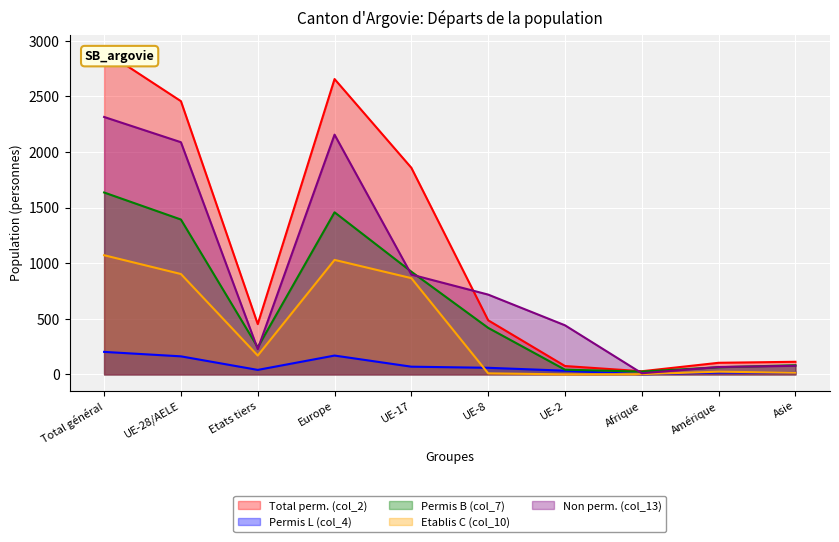

Which series has the largest total across all categories?

Total perm. (col_2)